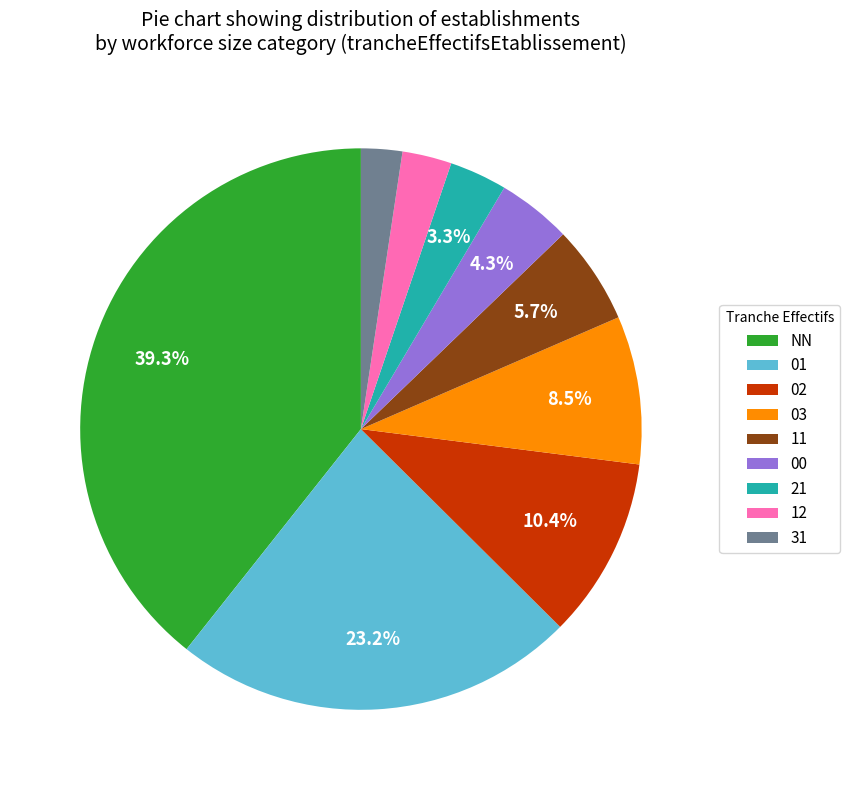

True or false: 12 accounts for 3% of the total.

True